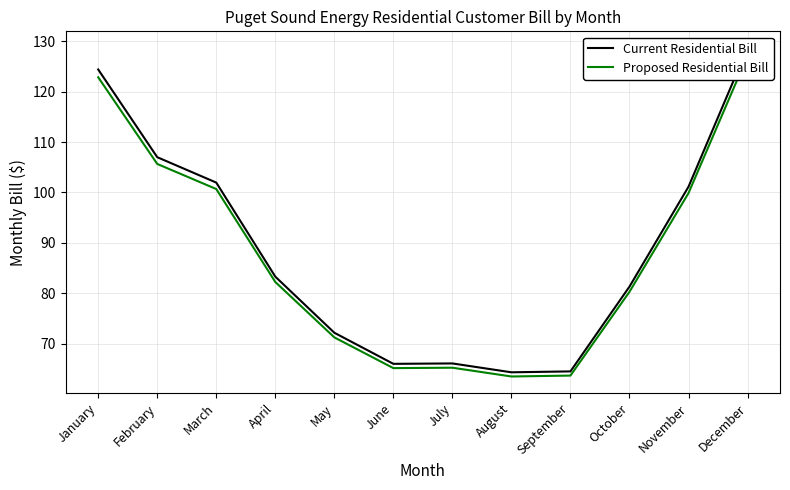

Rank the categories by Proposed Residential Bill value from lowest to highest.

August, September, June, July, May, October, April, November, March, February, January, December